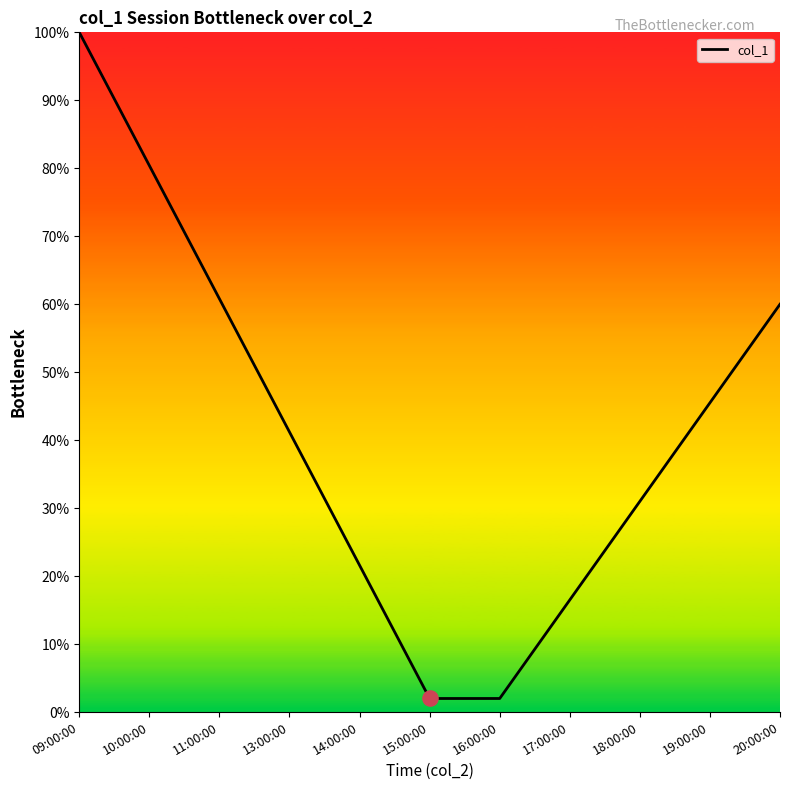

Approximately how many times larger is the value at 19:00:00 compared to 09:00:00?

0.5